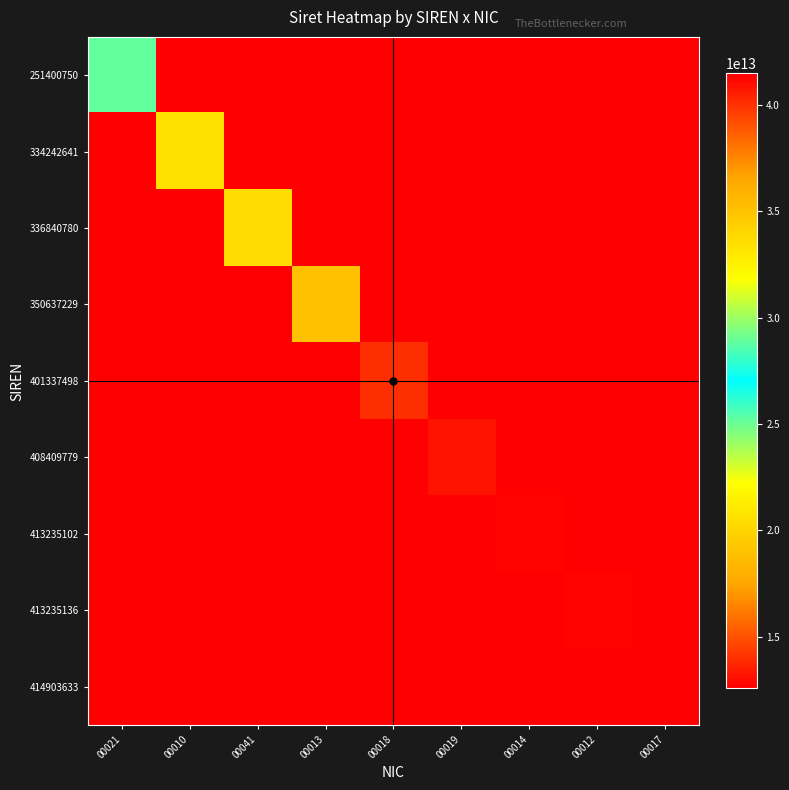

What is the smallest value displayed?

12570037500010.5